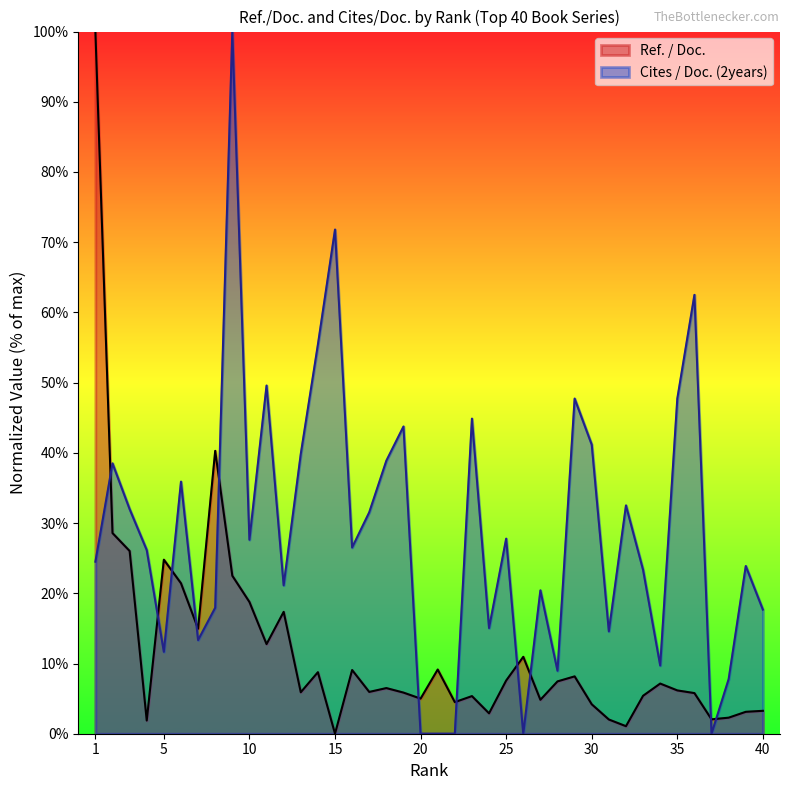

What is the value of the Ref. / Doc. point at the 24th from the left?

2.9